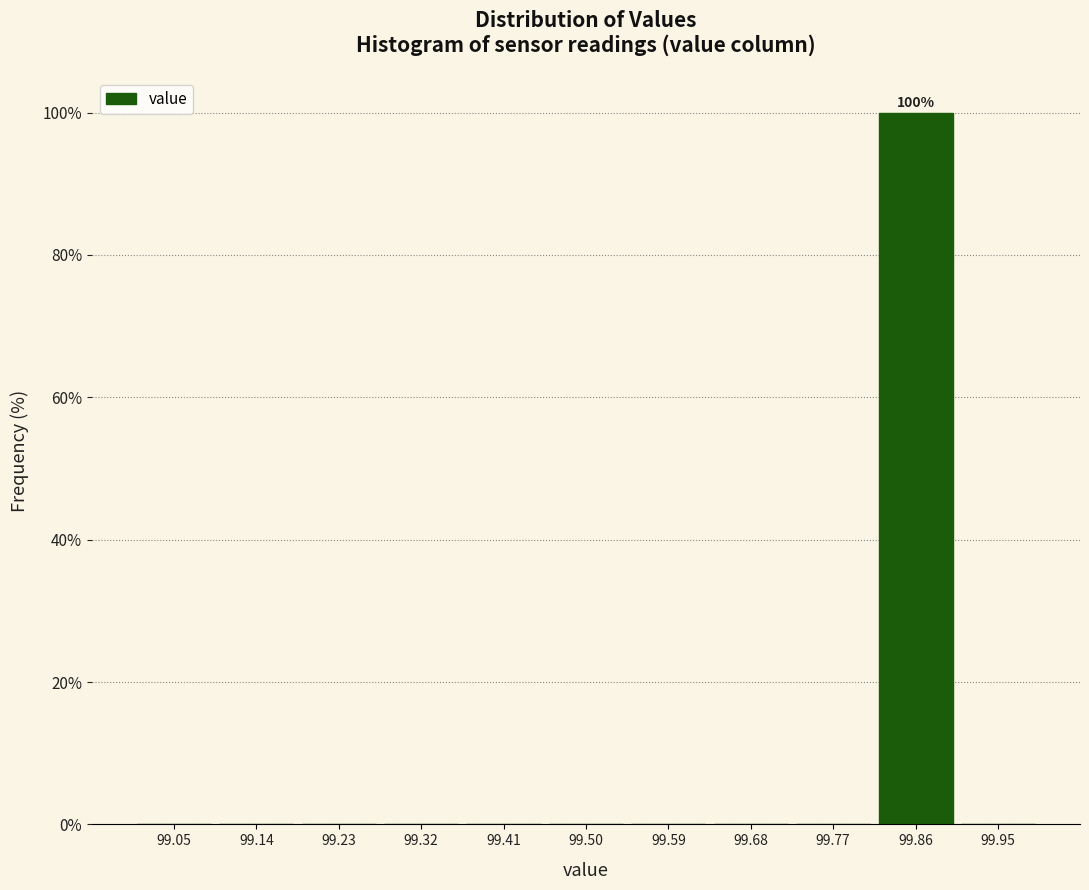

Over which range of the x-axis is the bar tallest?

99.82 to 99.91